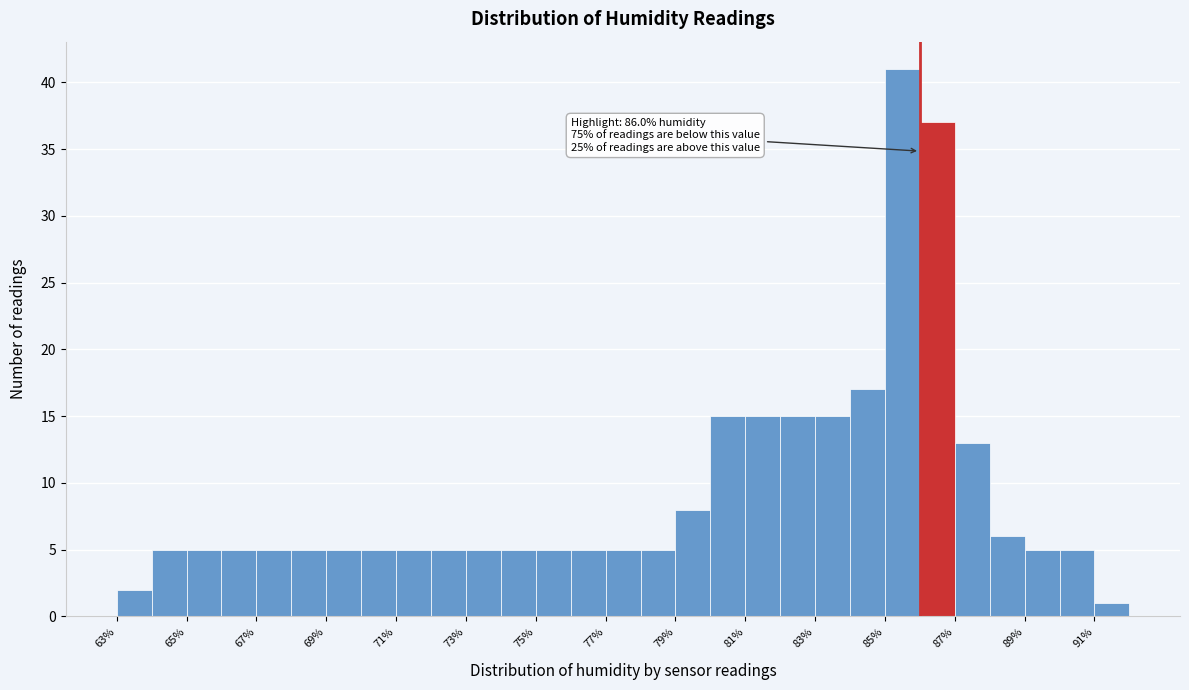

Which range on the x-axis has the tallest bar?

85 to 86